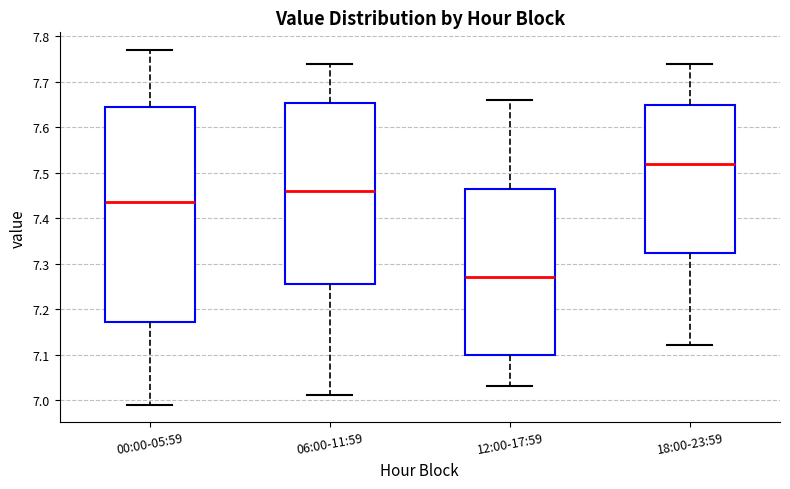

Which box's median line is the lowest?

12:00-17:59